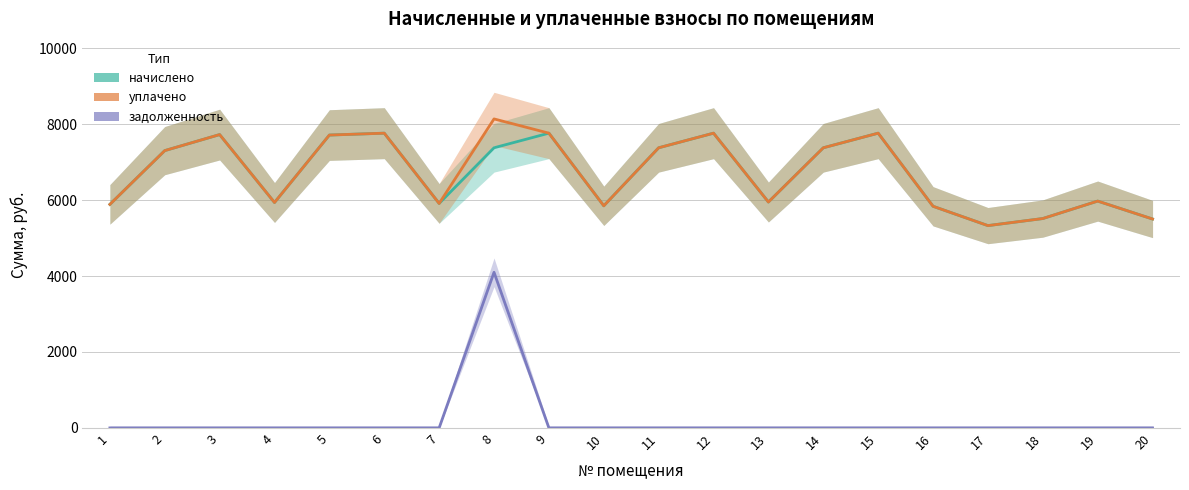

What is the sum of all уплачено values?

134374.8